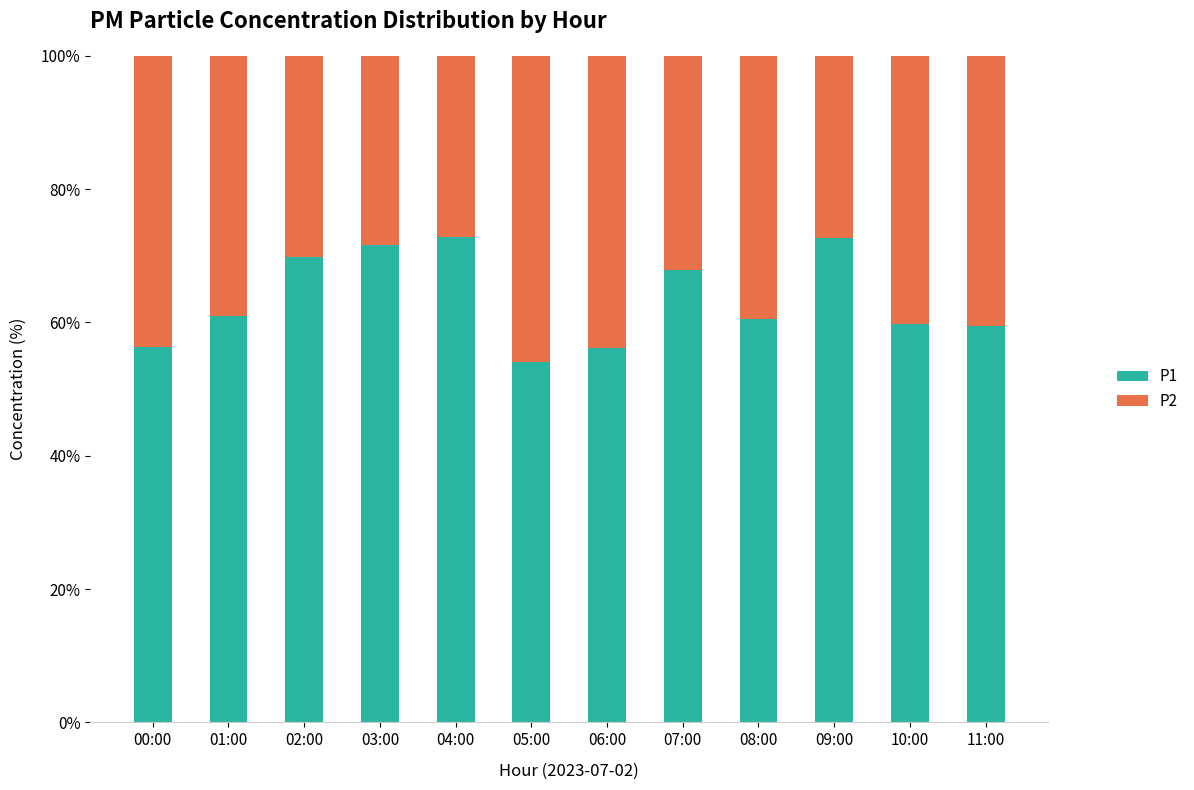

What is the highest value of the P1 series?

72.9